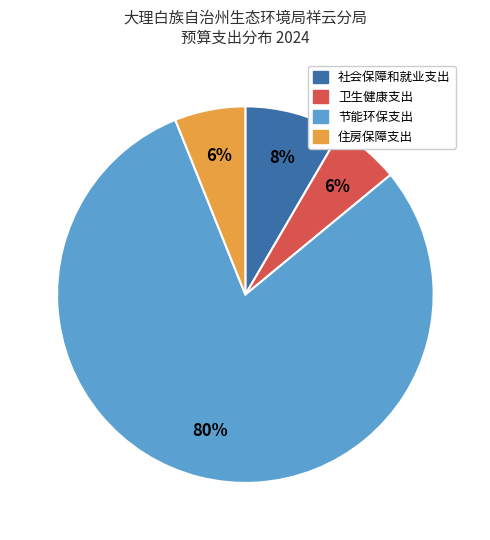

Is it true that 节能环保支出 is 68% of the pie?

False